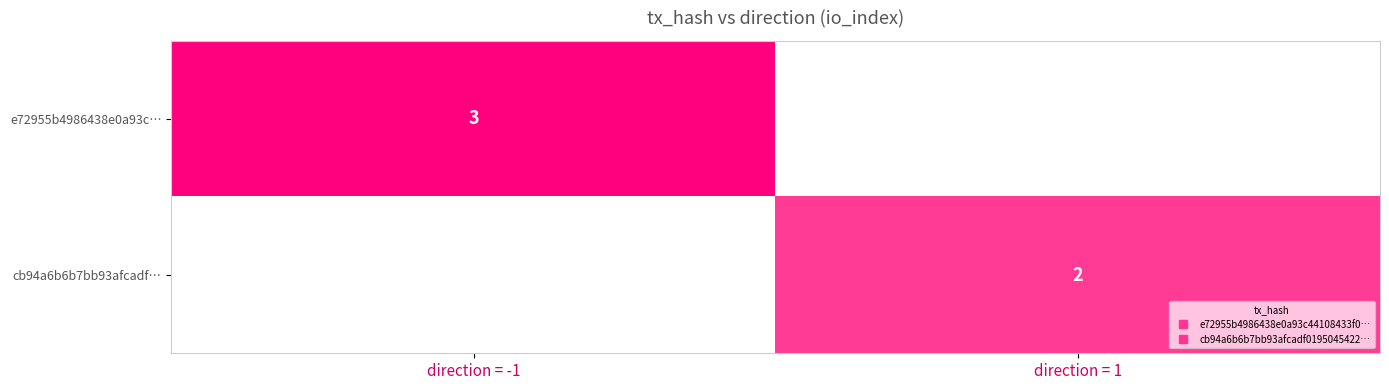

Between 0 and 1, which series saw the biggest shift?

e72955b4986438e0a93c44108433f00d9973c8f